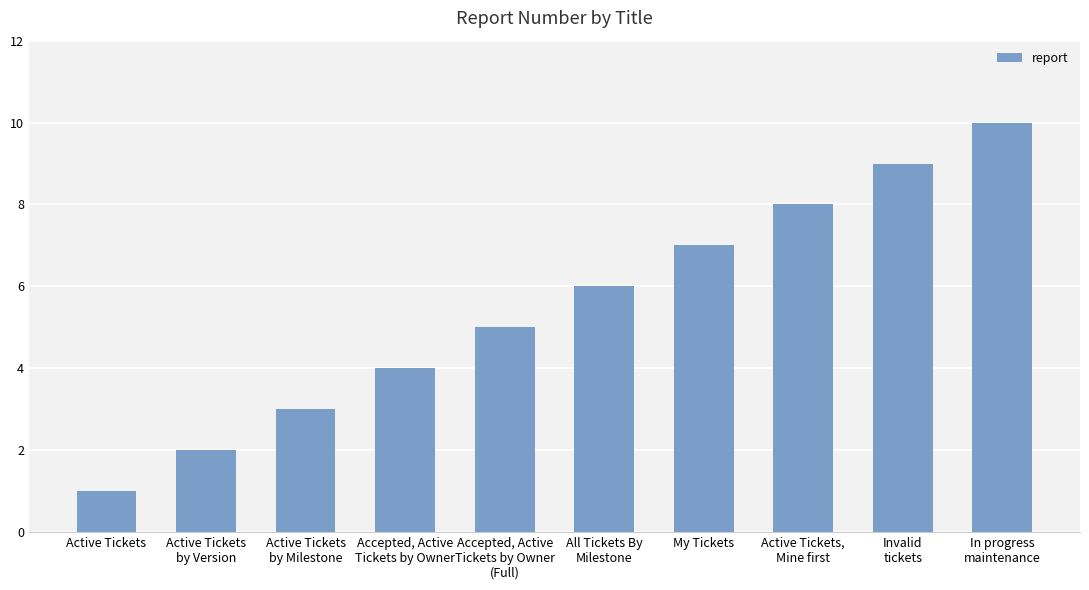

What is the label of the 3rd bar from the left?

Active Tickets
by Milestone